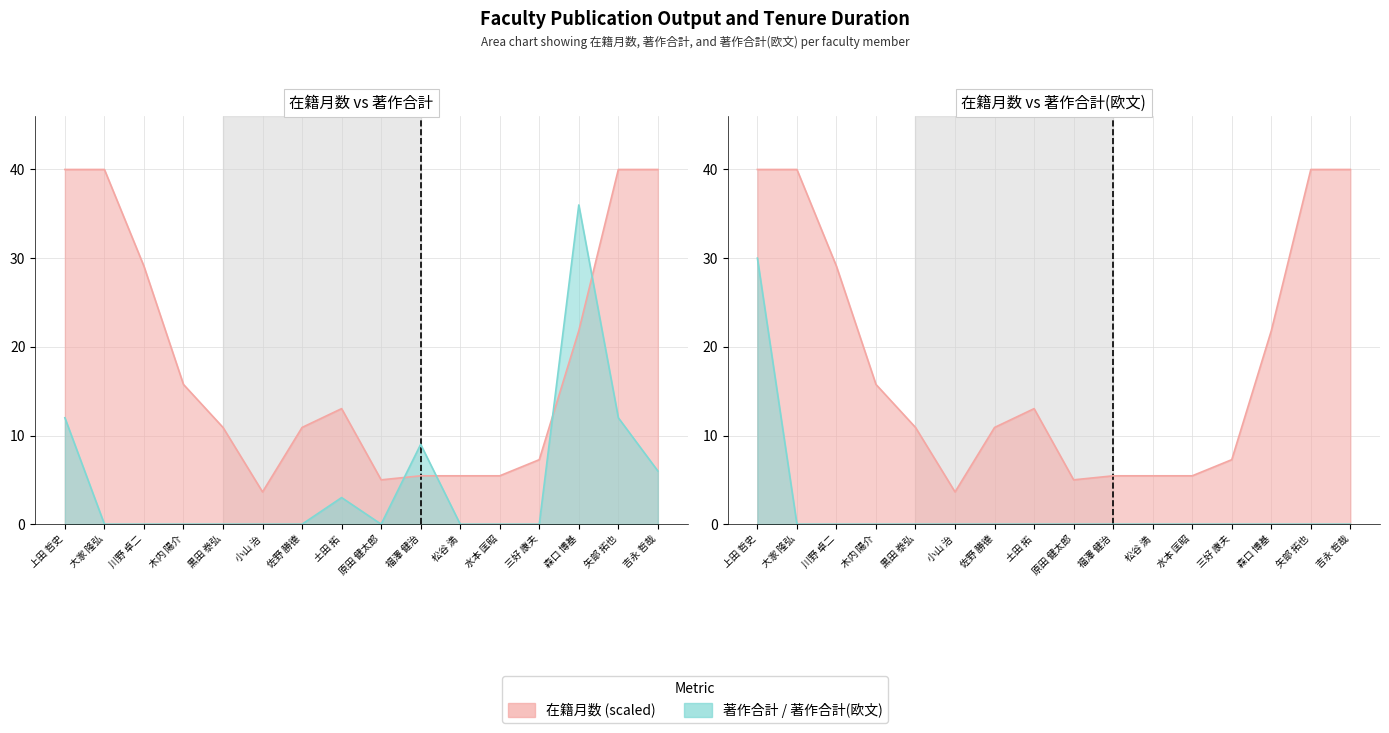

Rank the series at 松谷 満 from lowest to highest value.

著作合計, 著作合計(欧文), 在籍月数